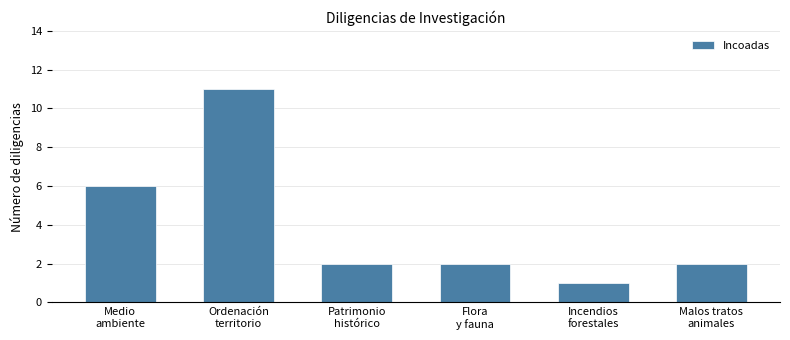

Reading left to right, transcribe all the data shown in this chart.

6	11	2	2	1	2